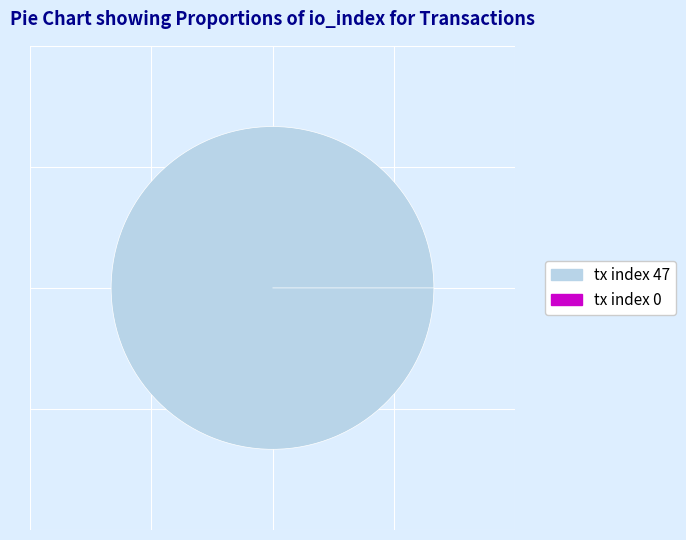

Rank the categories by value from highest to lowest.

tx index 47, tx index 0